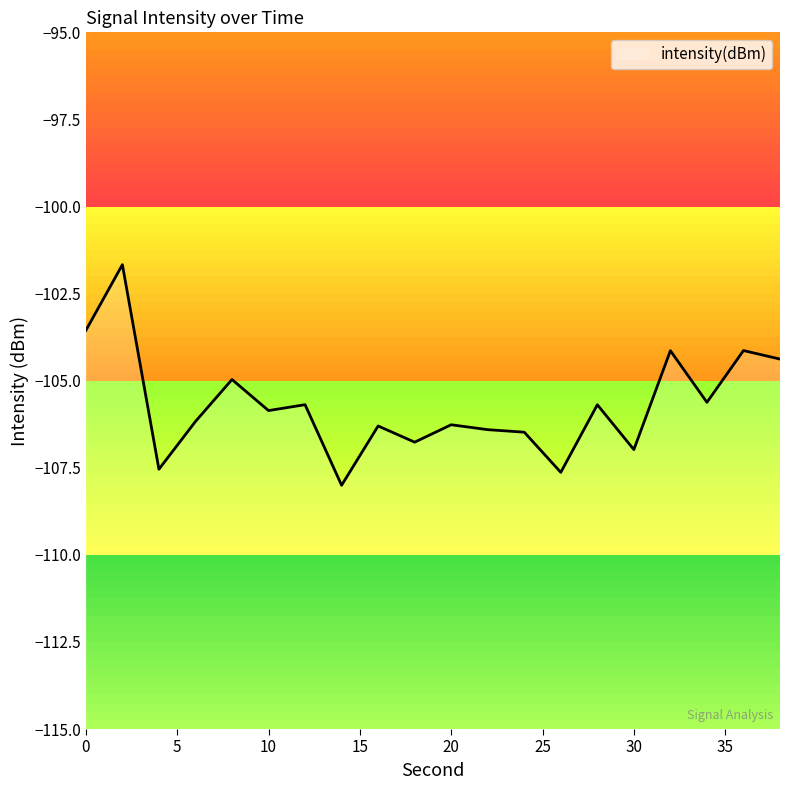

What is the value of the 19th point from the left?

-104.1